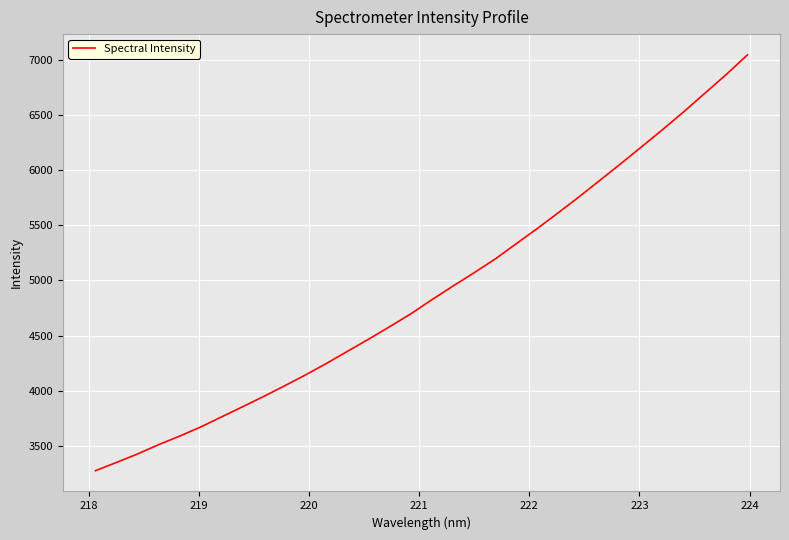

What is the maximum value shown in the chart?

7043.2